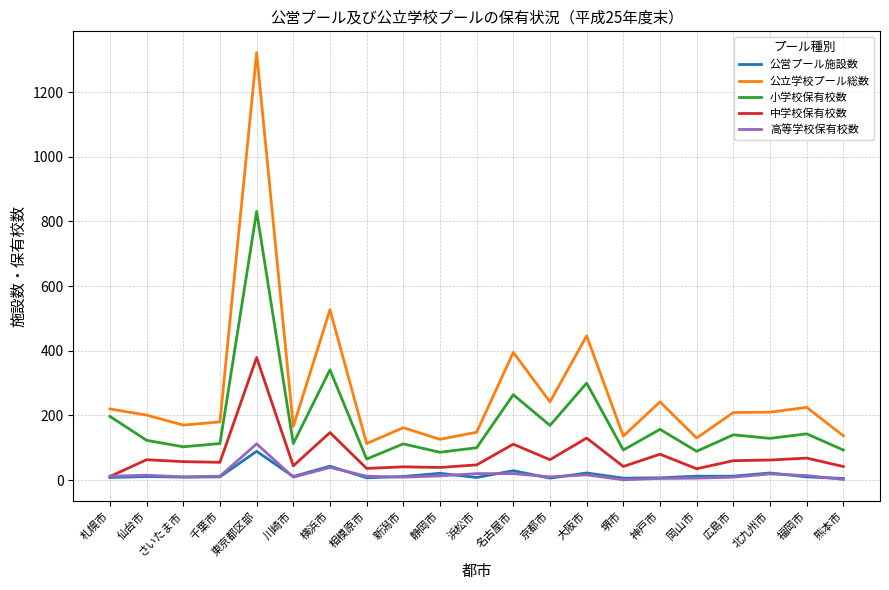

Which series has the largest total across all categories?

公立学校プール総数